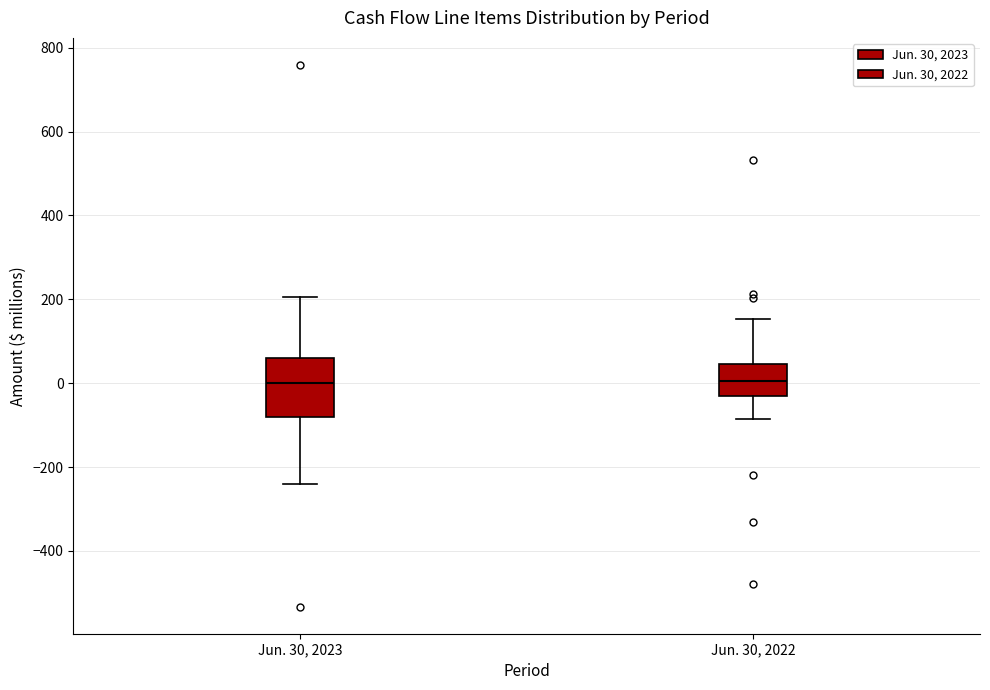

Where is the lower edge of the box for Jun. 30, 2022 on the y-axis? The values are not printed on the chart, so give them approximately, as read against the axis.

-40